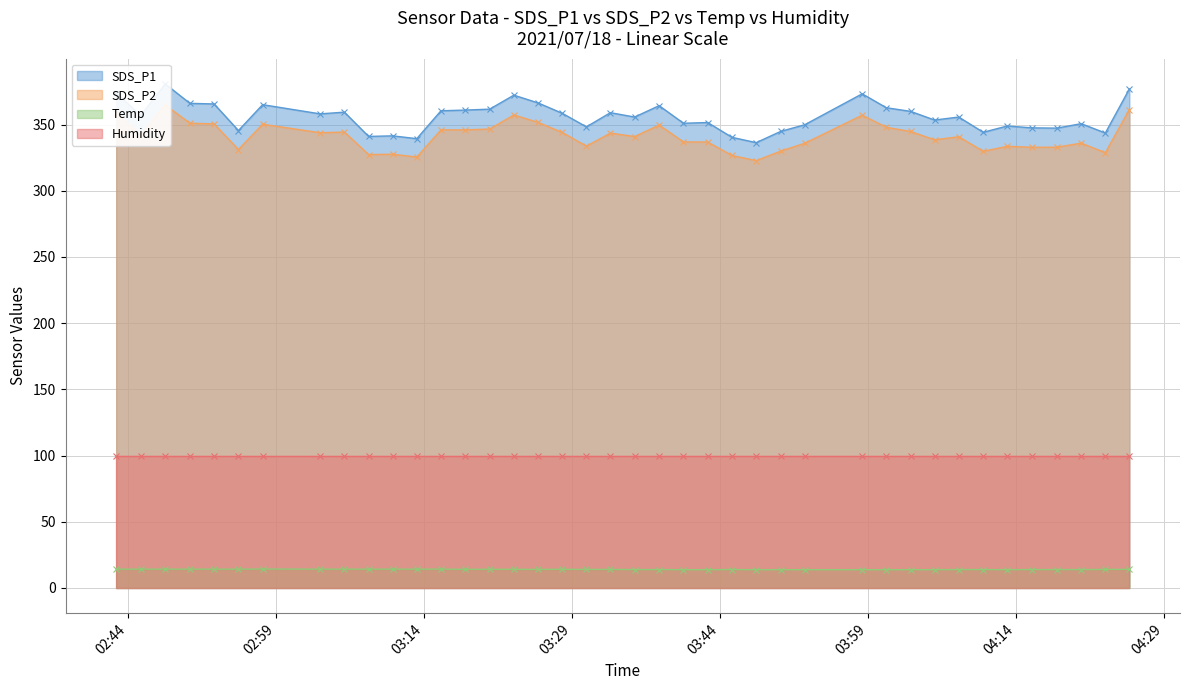

Count the Temp values in the range 13 to 14.

22